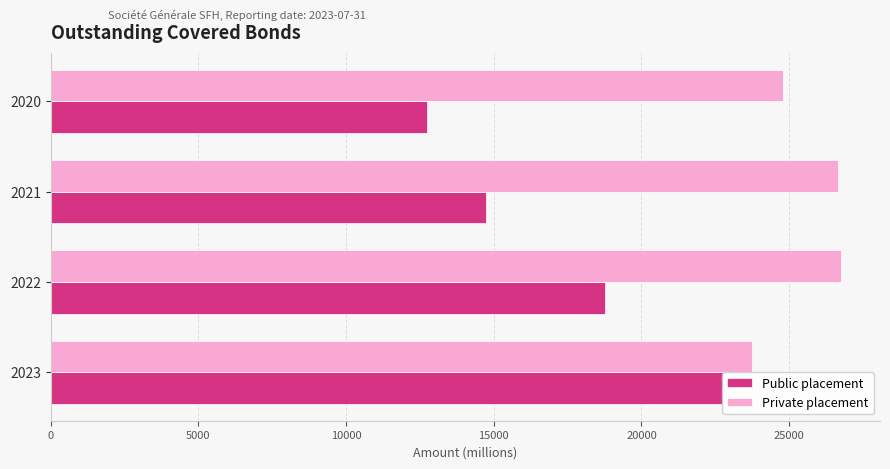

What is the spread (max minus min) of values at 2021?

11890